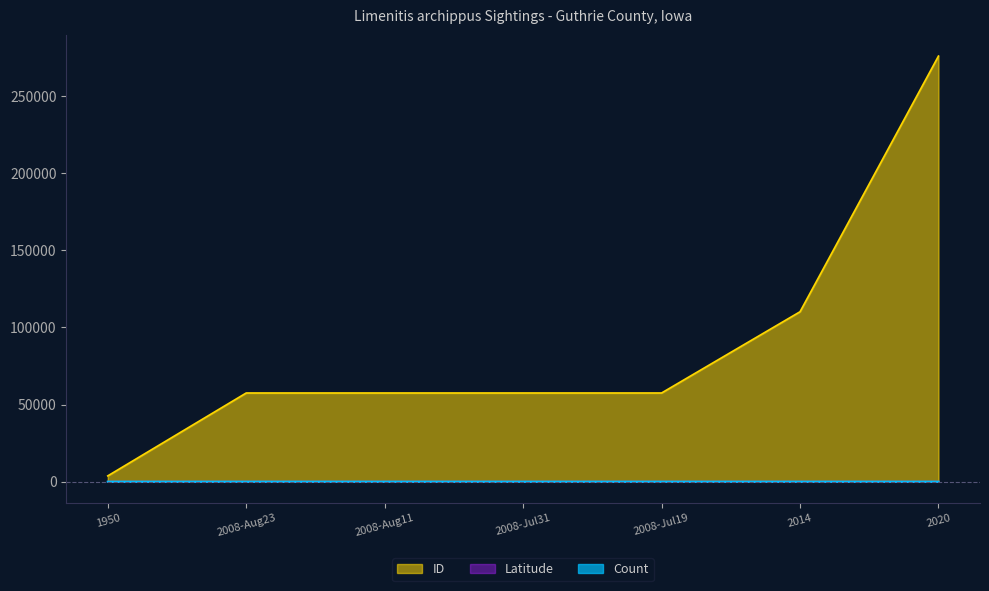

What position from the left is 1950?

1